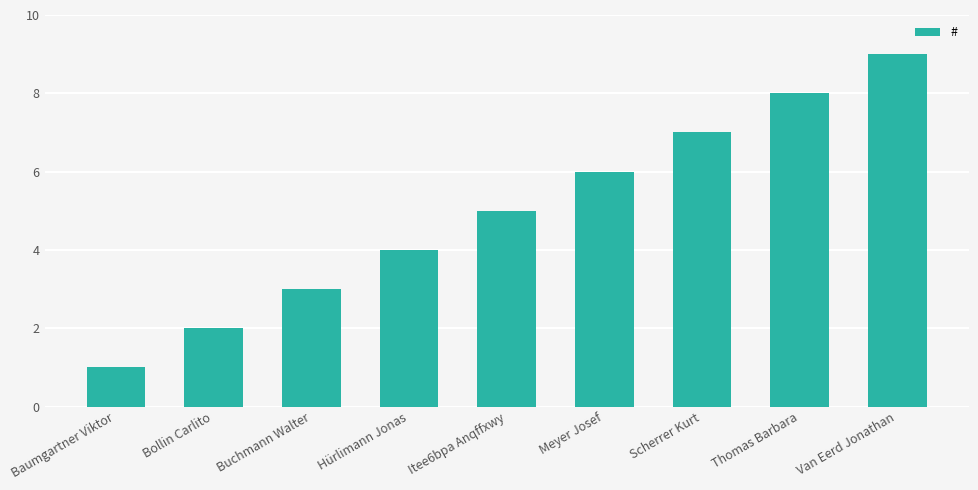

What is the smallest value displayed?

1